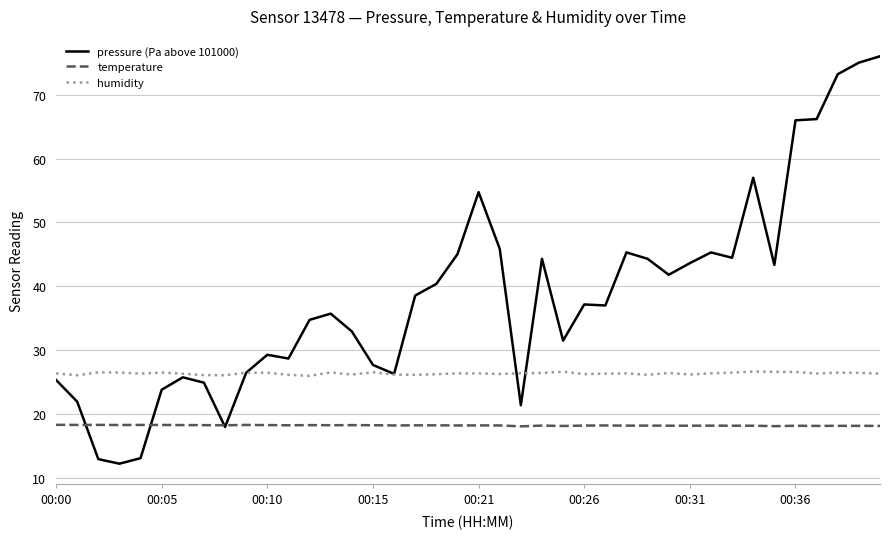

What is the minimum value shown in the chart?

12.2